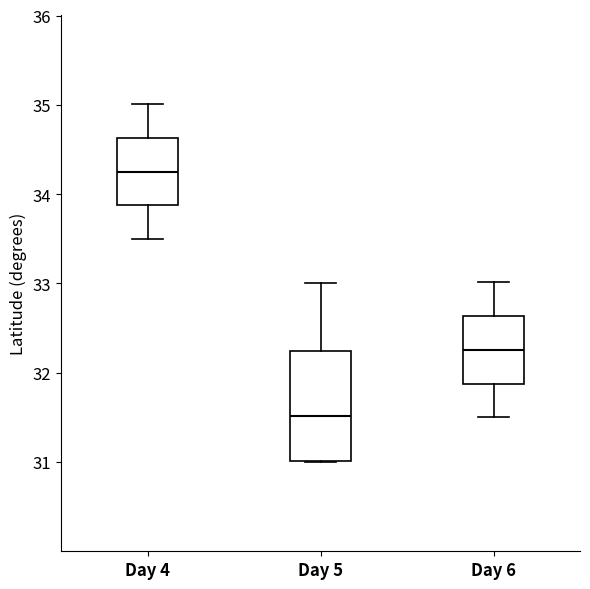

Reading left to right, transcribe this box plot: for each box, give where its median line is, the range the box spans, and where its two whiskers end, as read against the y-axis. The values are not printed on the chart, so give them approximately, as read against the axis.

Day 4: median 34.3, box 33.9 to 34.6, whiskers 33.5 to 35.0
Day 5: median 31.5, box 31.0 to 32.2, whiskers 31.0 to 33.0
Day 6: median 32.3, box 31.9 to 32.6, whiskers 31.5 to 33.0